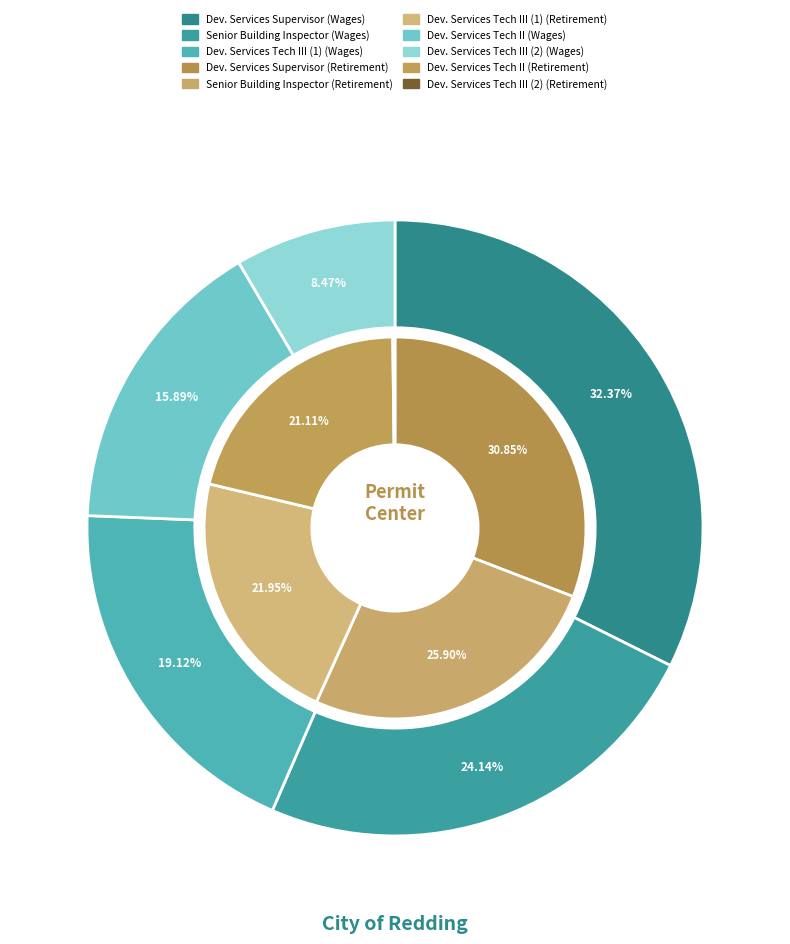

How many slices are in this pie chart?

5